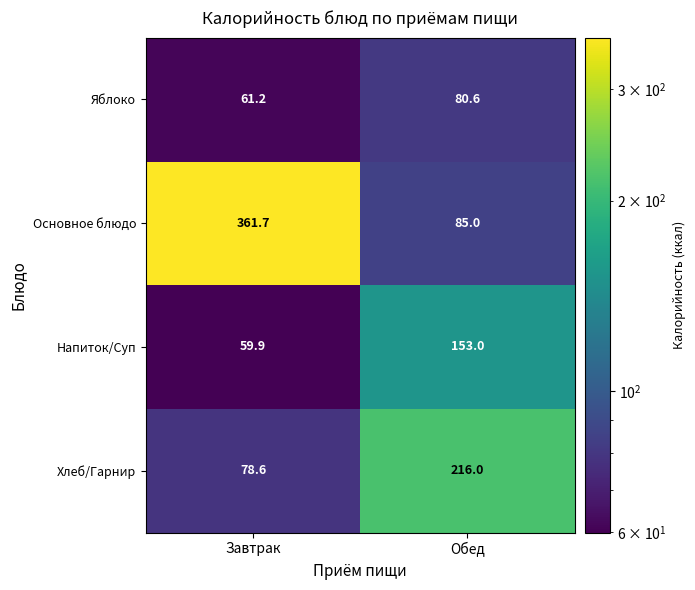

What is the sum of all Основное блюдо values?

446.7